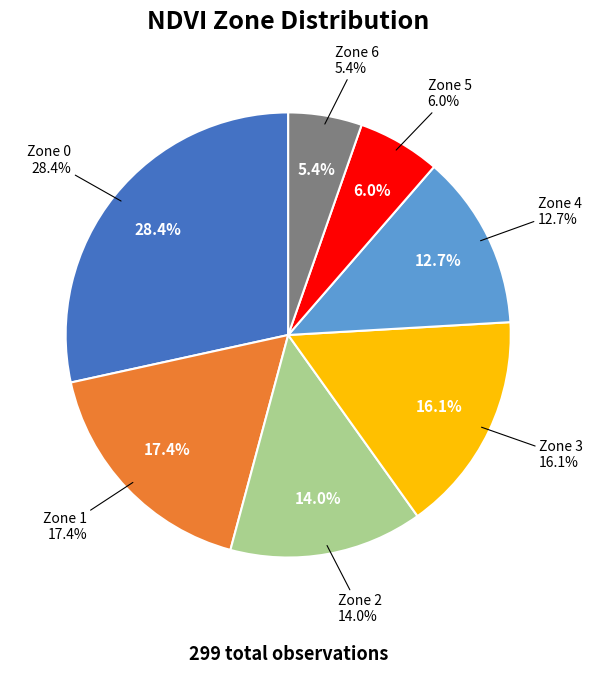

To the nearest percent, what portion does Zone 3 represent?

16%